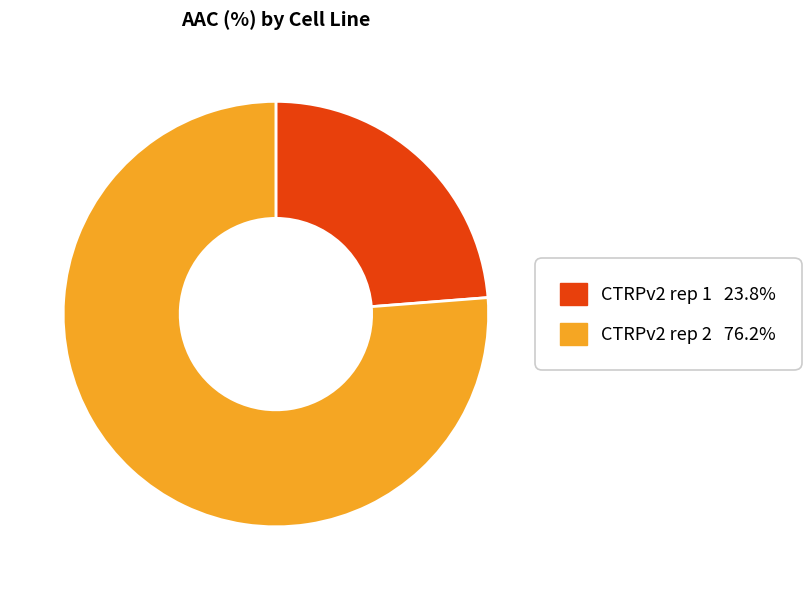

True or false: CTRPv2 rep 1 accounts for 35% of the total.

False